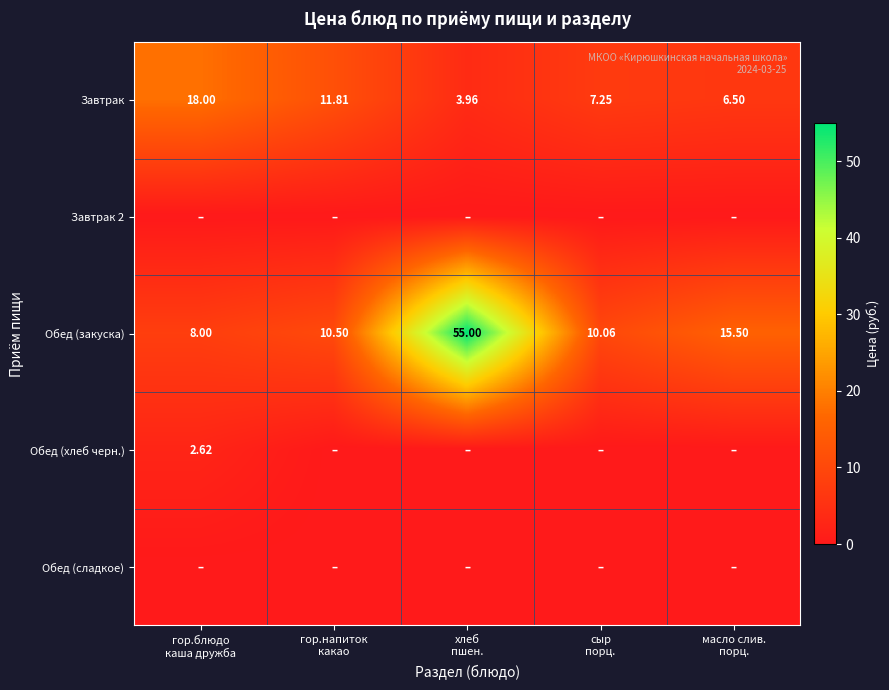

What is the total value across all series at масло слив.
порц.?

22.0